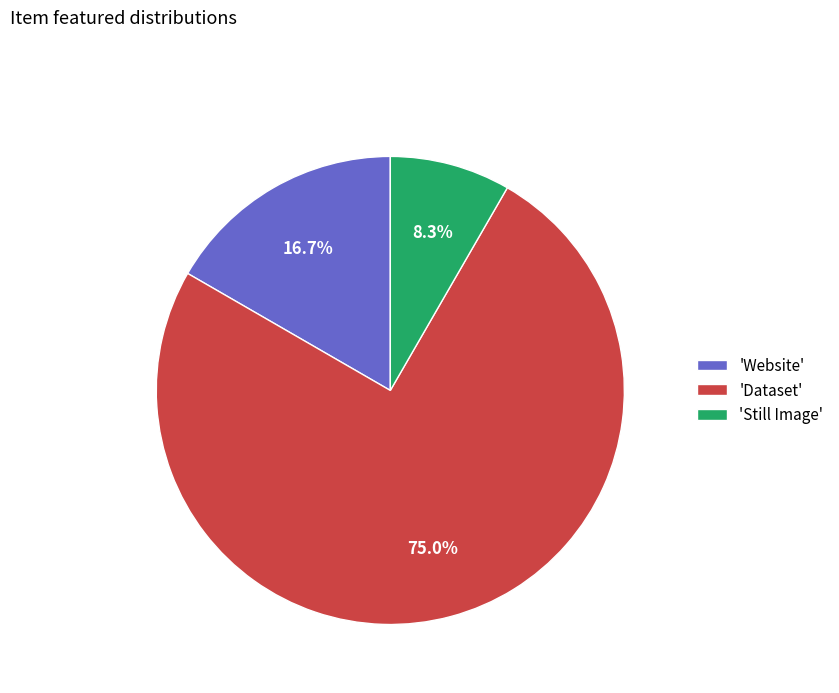

Approximately how many times larger is the value at 'Website' compared to 'Still Image'?

2.0